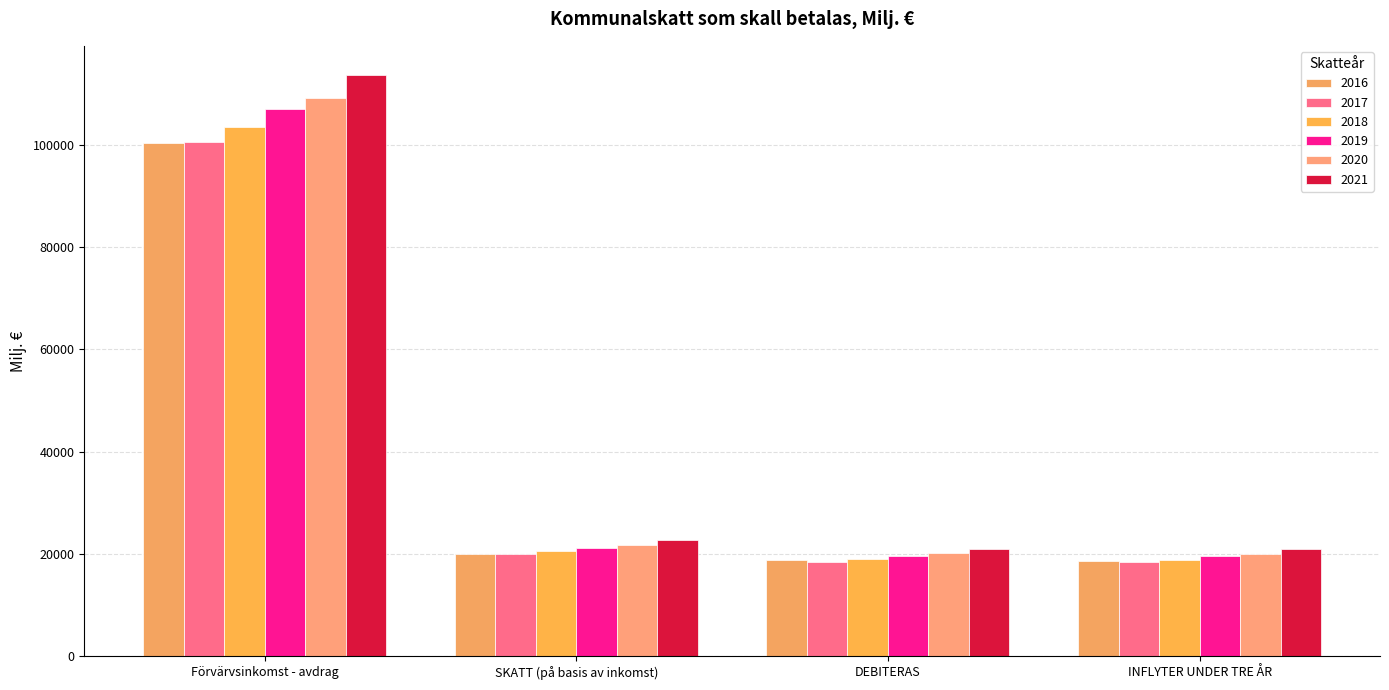

The 2018 series shows 32294.8 at Förvärvsinkomst - avdrag. True or false?

False